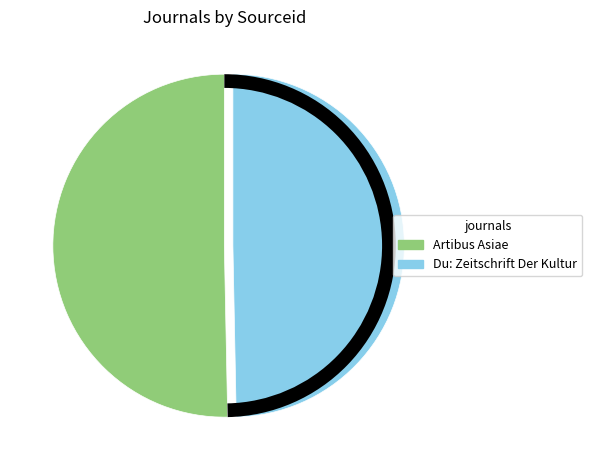

Combined, what portion of the pie is Du: Zeitschrift Der Kultur and Artibus Asiae?

100.0%